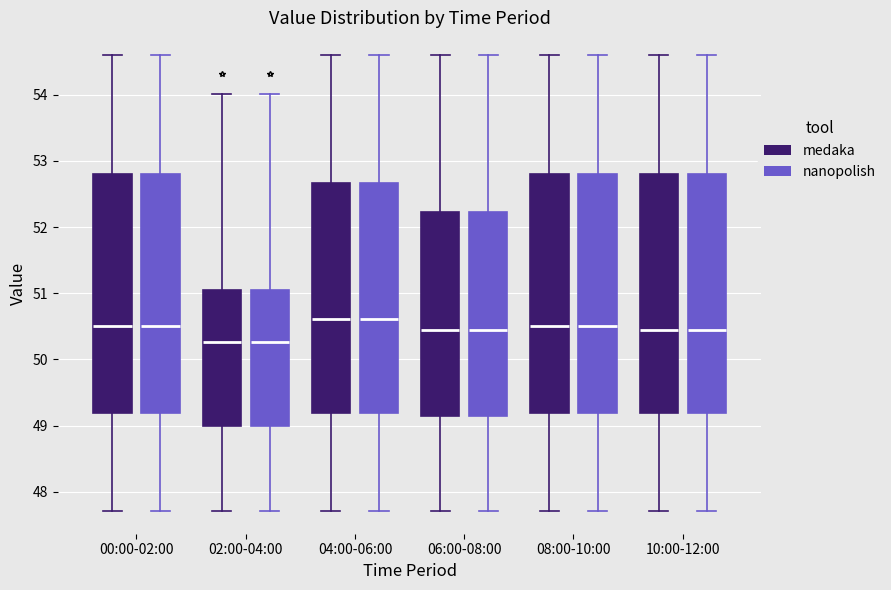

Where is the upper edge of the box for 06:00-08:00 (medaka) on the y-axis? The values are not printed on the chart, so give them approximately, as read against the axis.

52.2